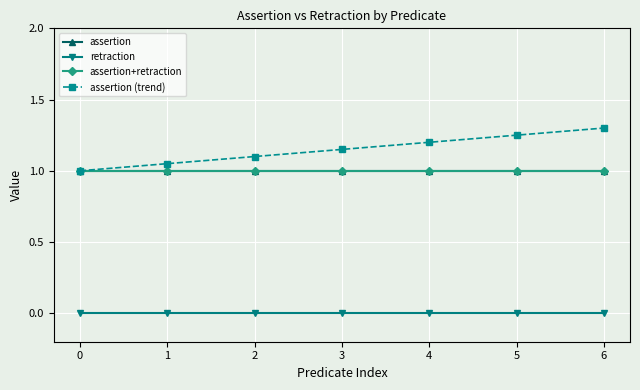

Is this an area chart (filled region under the line)?

No